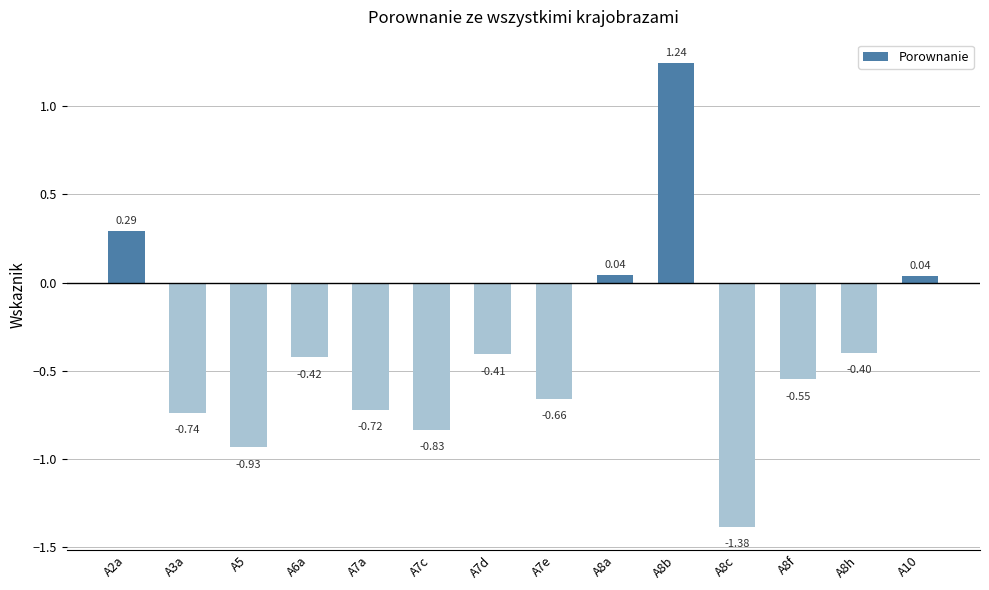

Between A6a and A8c, which is larger?

A6a